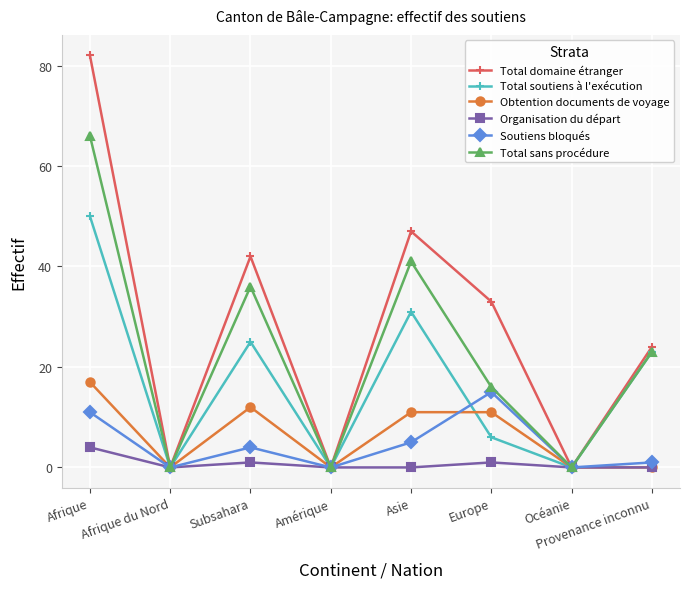

Rank the series by their maximum value, from lowest to highest.

Organisation du départ, Soutiens bloqués, Obtention documents de voyage, Total soutiens à l'exécution, Total sans procédure, Total domaine étranger